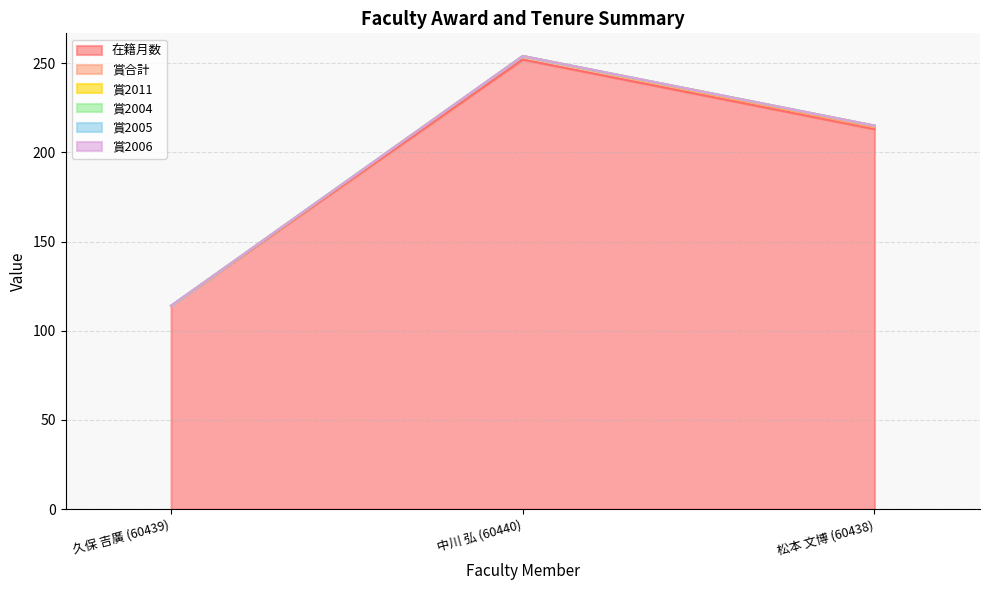

Reading left to right, what are all the values shown in this chart?

在籍月数: 114	252	213
賞合計: 0	2	1
賞2011: 0	0	1
賞2004: 0	0	0
賞2005: 0	0	0
賞2006: 0	0	0